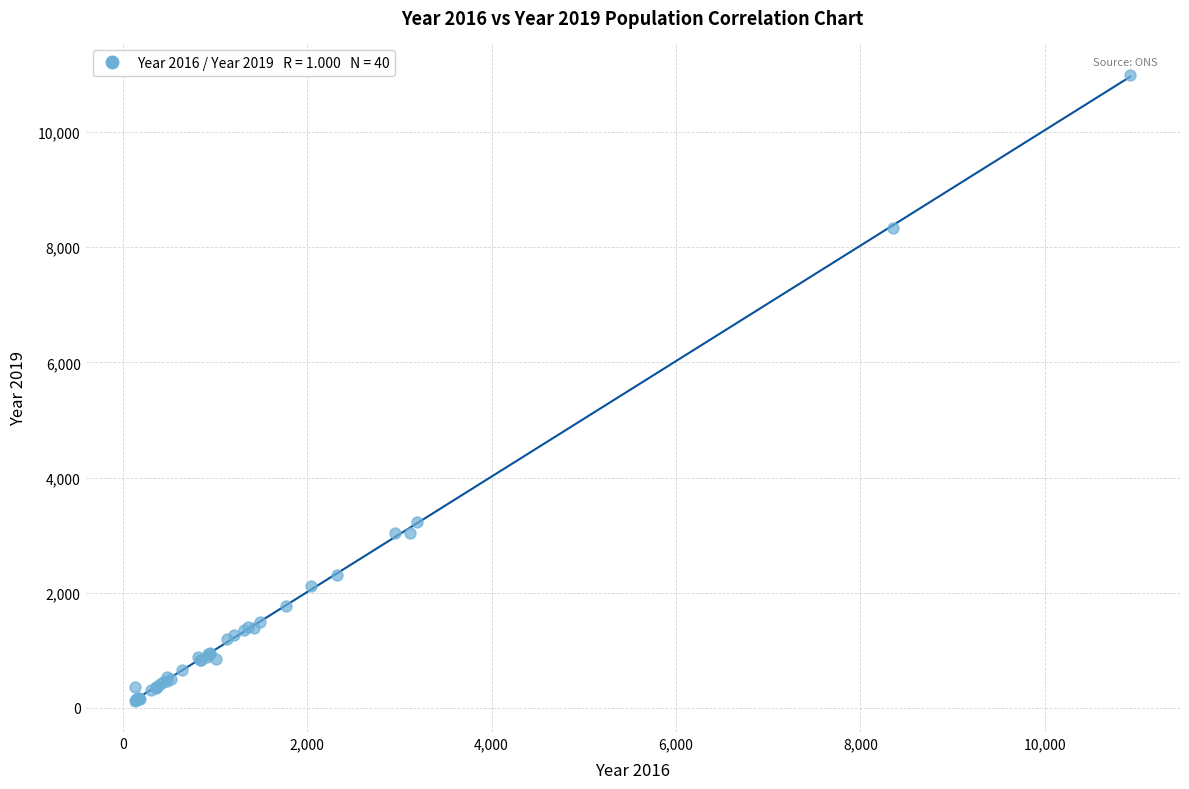

What Y value in the scatter plot is closest to 5559?

3233